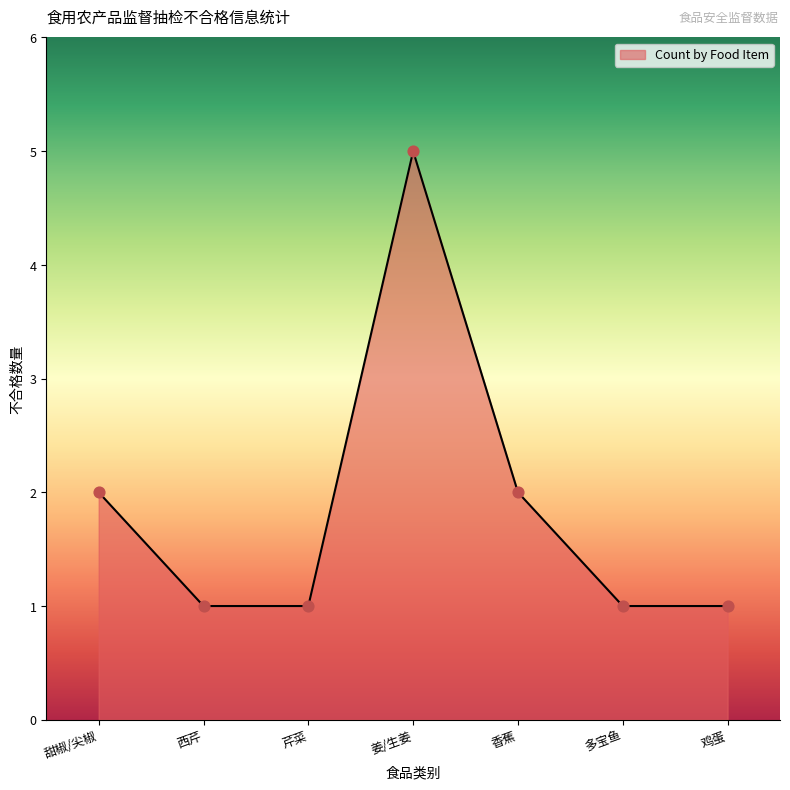

Which has a higher value, 姜/生姜 or 芹菜?

姜/生姜